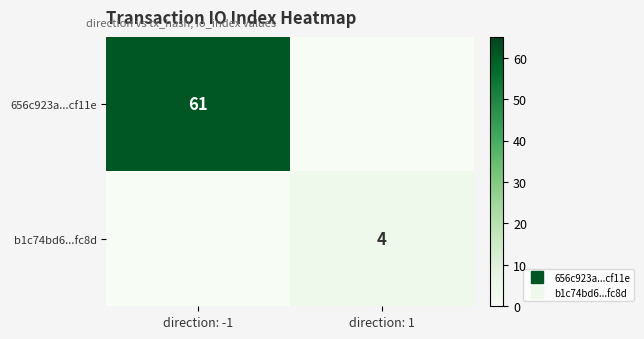

What is the average value of the 656c923a...cf11e series?

30